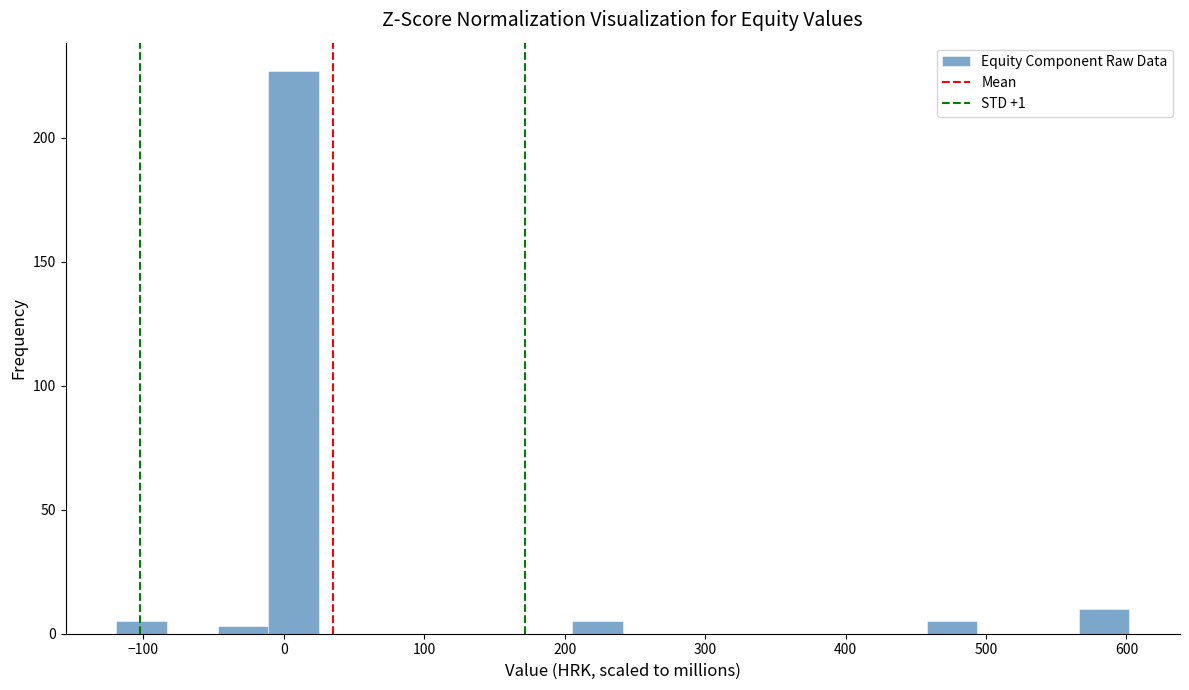

Around what value on the x-axis is the tallest bar? Give the approximate position of its centre, as read against the axis.

10